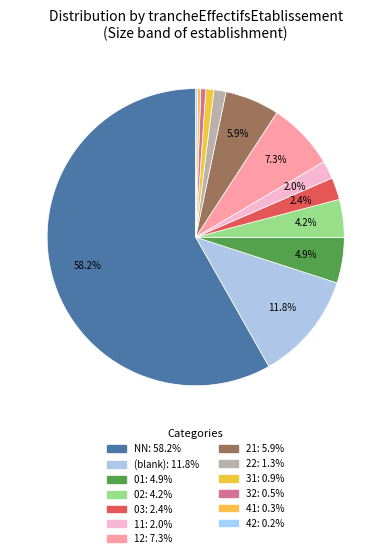

Count the number of slices in the pie.

13